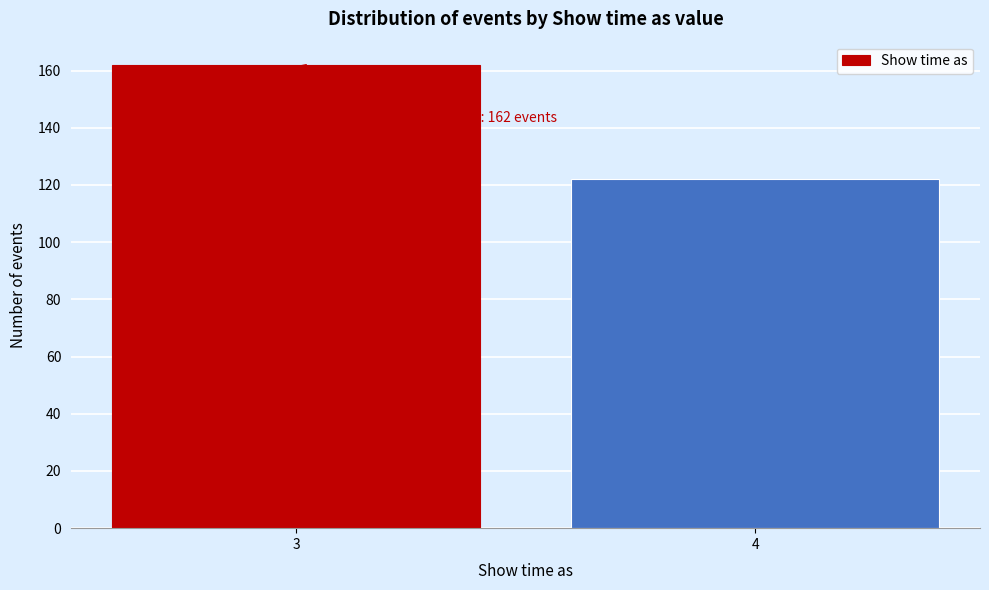

Reading left to right, extract all data points from this chart.

162	122